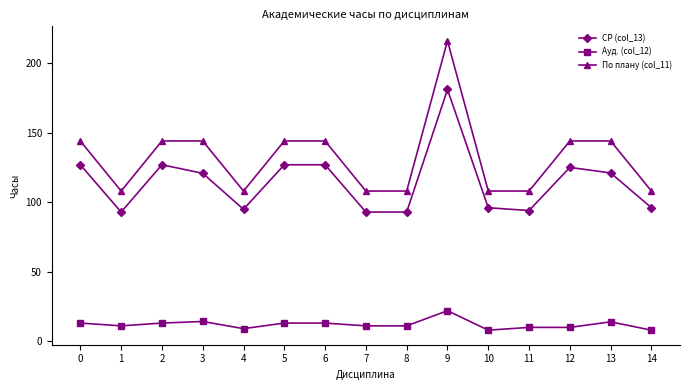

How many values in the По плану (col_11) series are below 144?

7